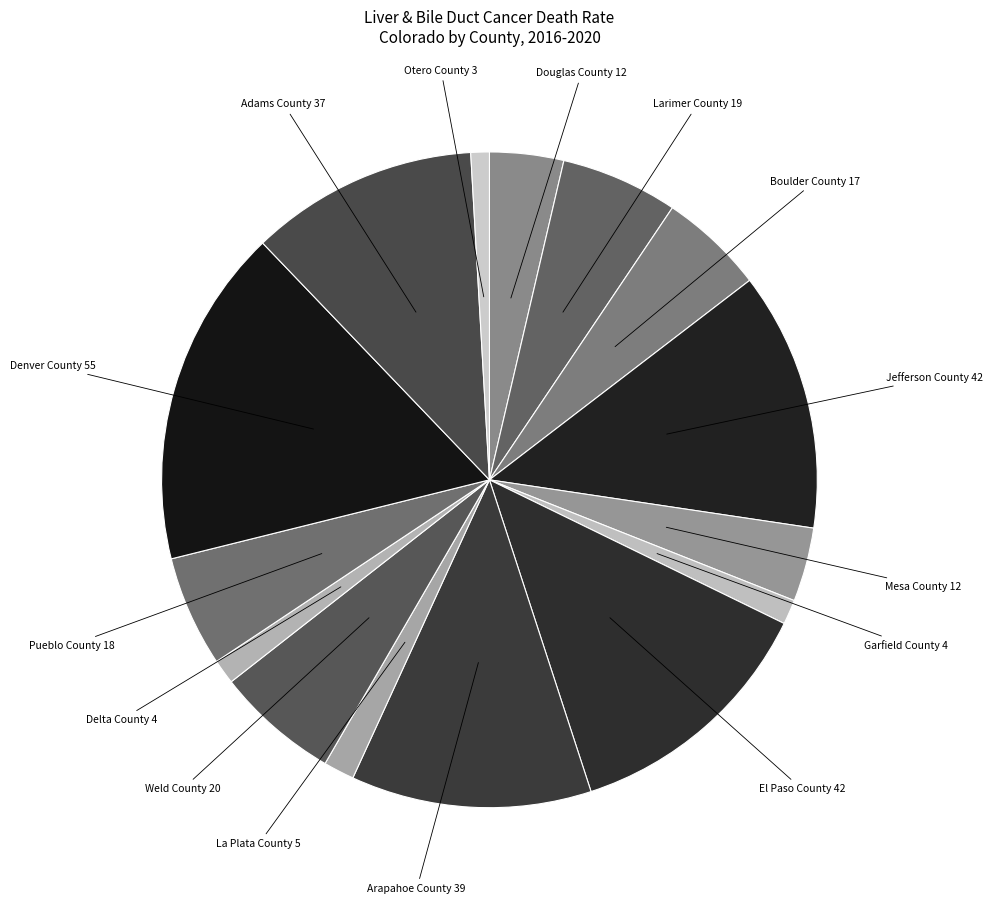

Which category has the biggest portion of the pie?

Denver County